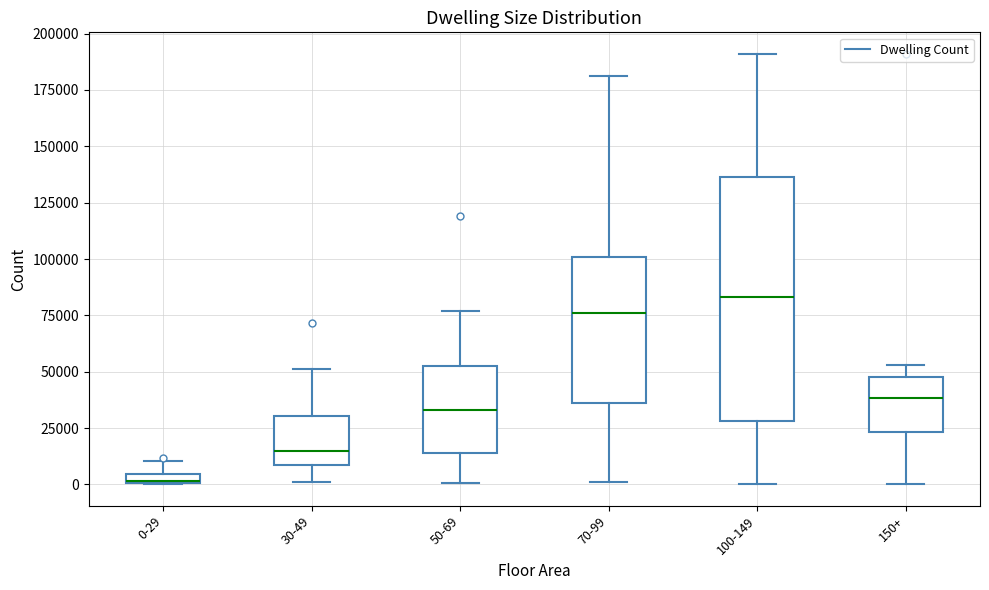

Where is the lower edge of the box for 70-99 on the y-axis? The values are not printed on the chart, so give them approximately, as read against the axis.

35000